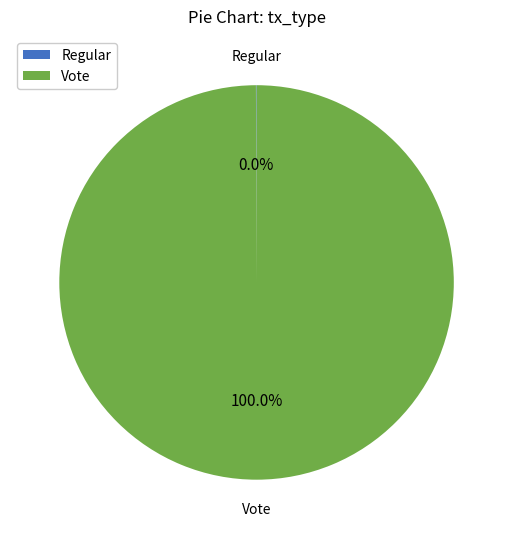

Which slice represents more than half of the pie?

Vote